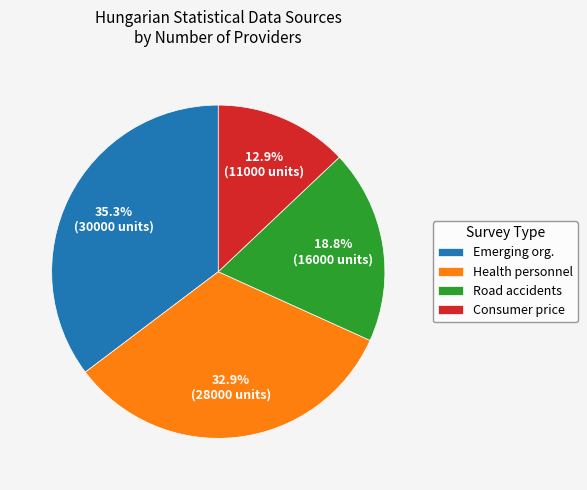

Does Road accidents represent more than half of the total?

No